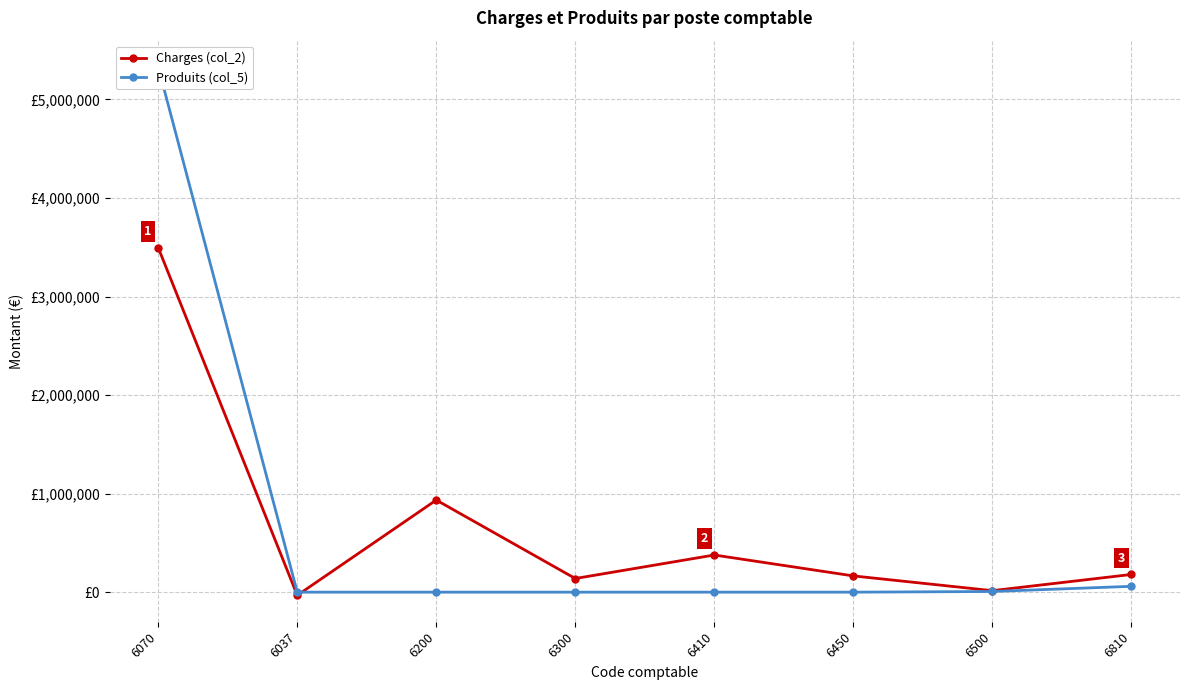

What is the highest value of the Produits (col_5) series?

5328782